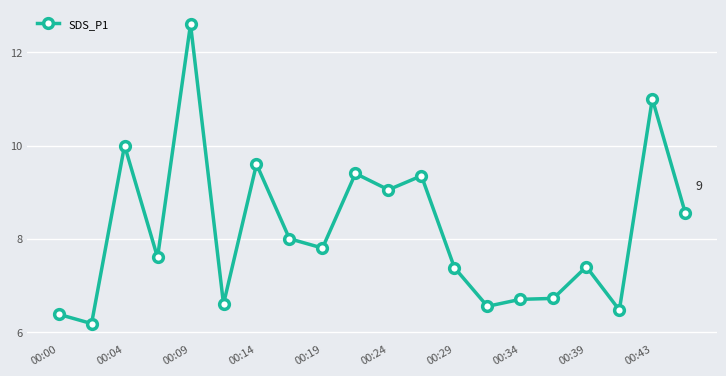

What is the value of the 19th point from the left?

11.0